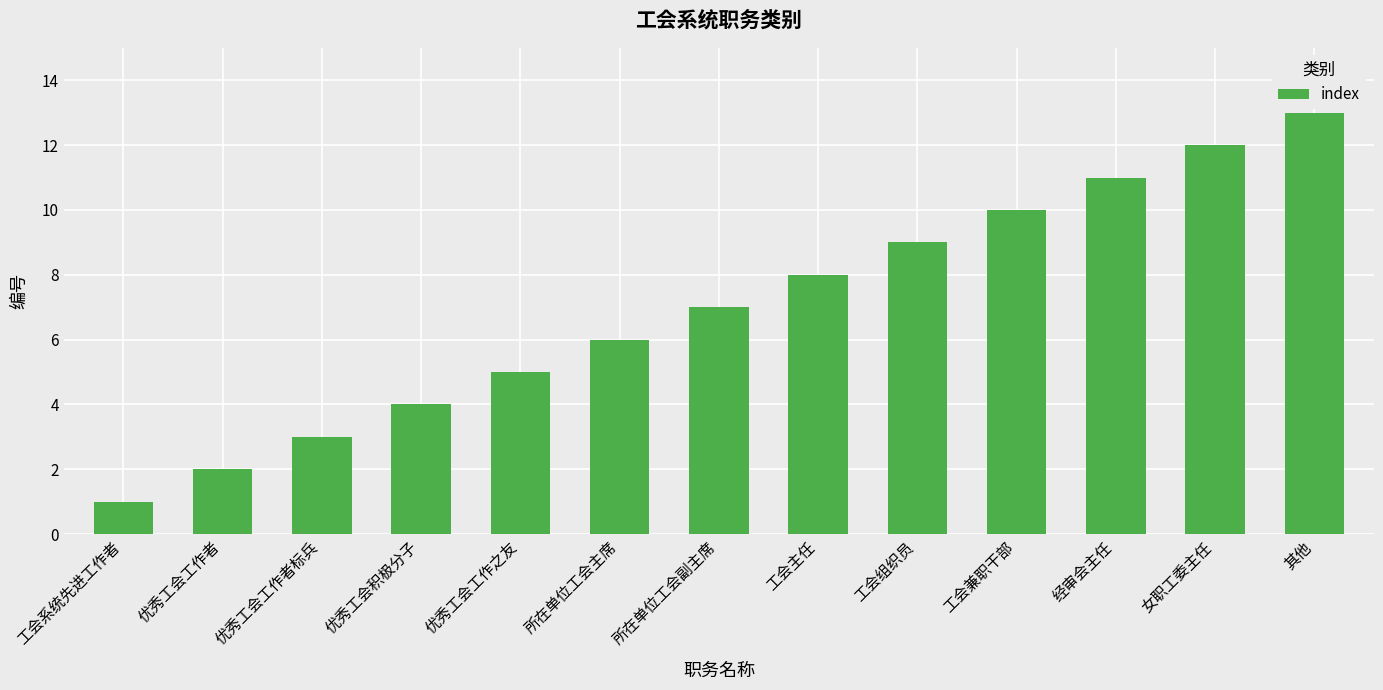

Reading left to right, extract all data points from this chart.

工会系统先进工作者=1	优秀工会工作者=2	优秀工会工作者标兵=3	优秀工会积极分子=4	优秀工会工作之友=5	所在单位工会主席=6	所在单位工会副主席=7	工会主任=8	工会组织员=9	工会兼职干部=10	经审会主任=11	女职工委主任=12	其他=13